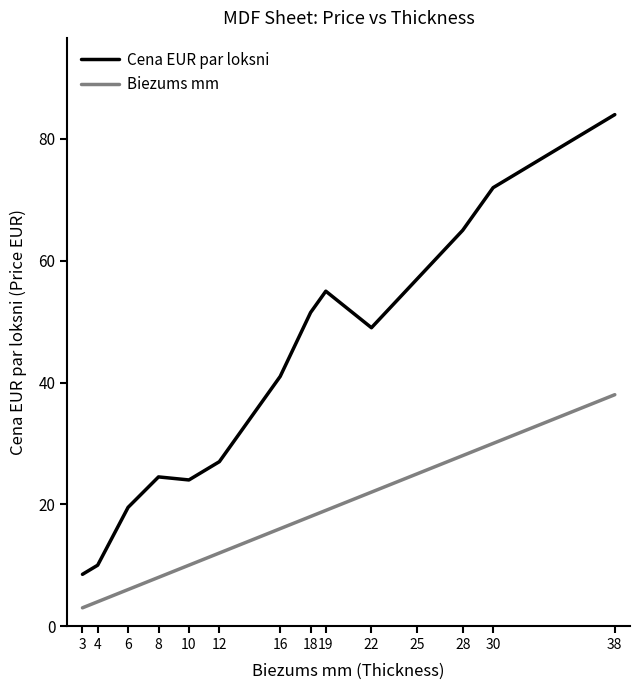

Does the chart have visible grid lines?

No